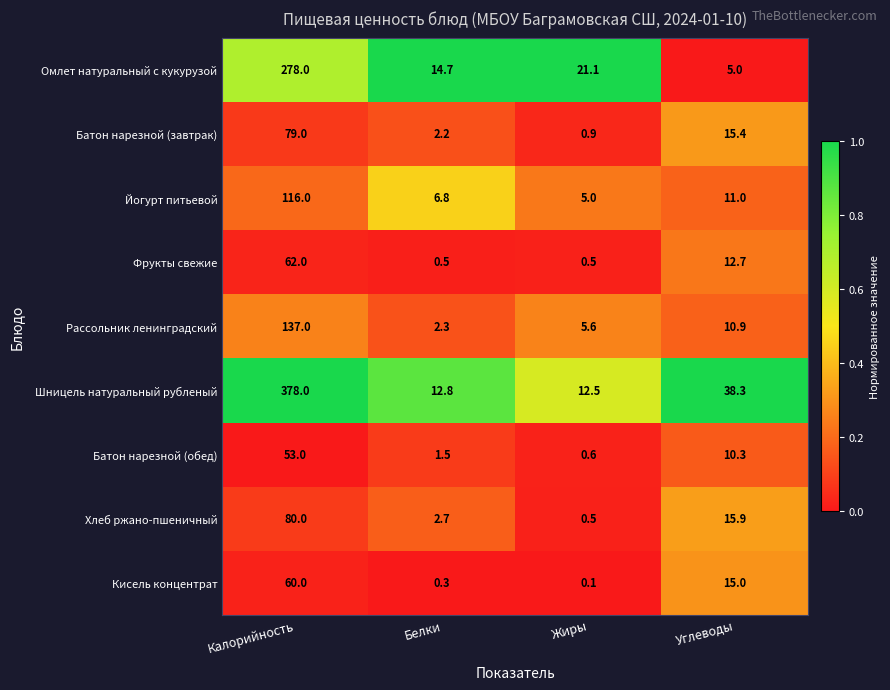

What is the difference between the Батон нарезной (завтрак) values at Углеводы and Калорийность?

63.6